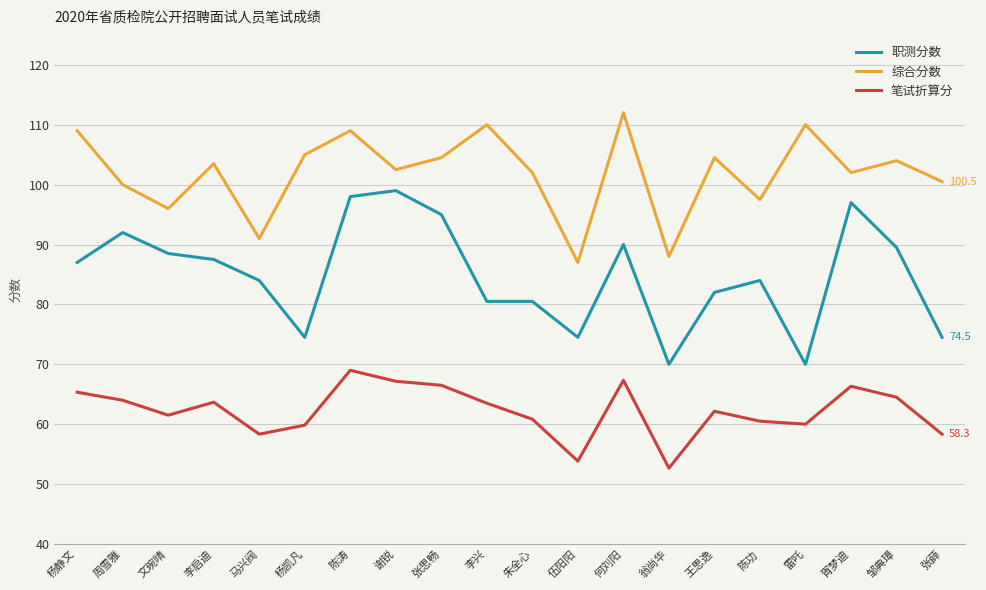

True or false: 职测分数 and 笔试折算分 intersect in this chart.

False